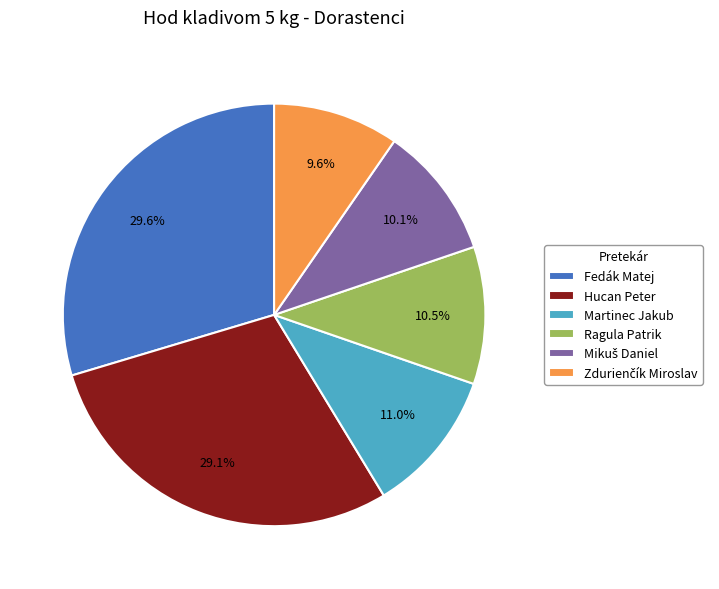

To the nearest percent, what is the average slice percentage?

17%